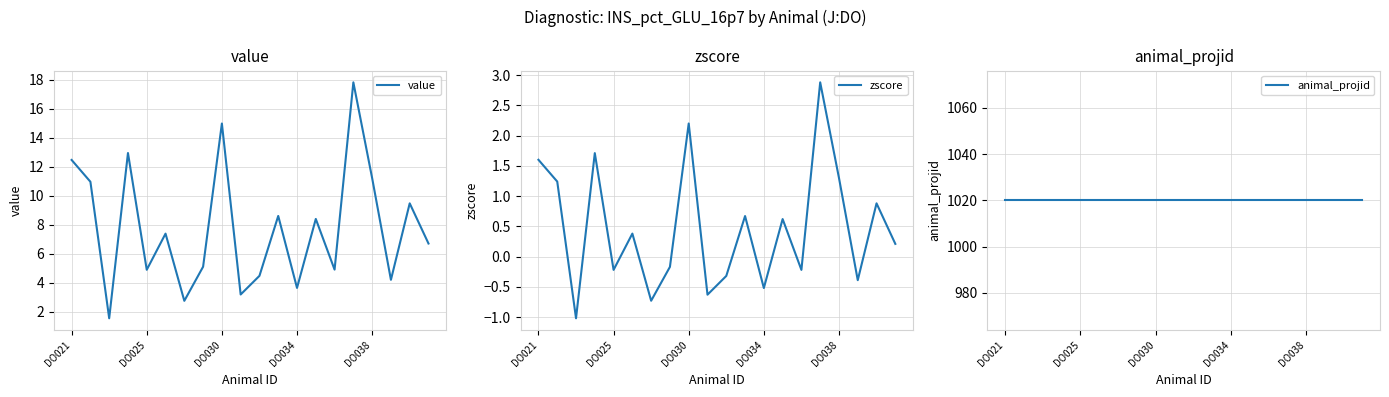

Which series has the largest total across all categories?

animal_projid